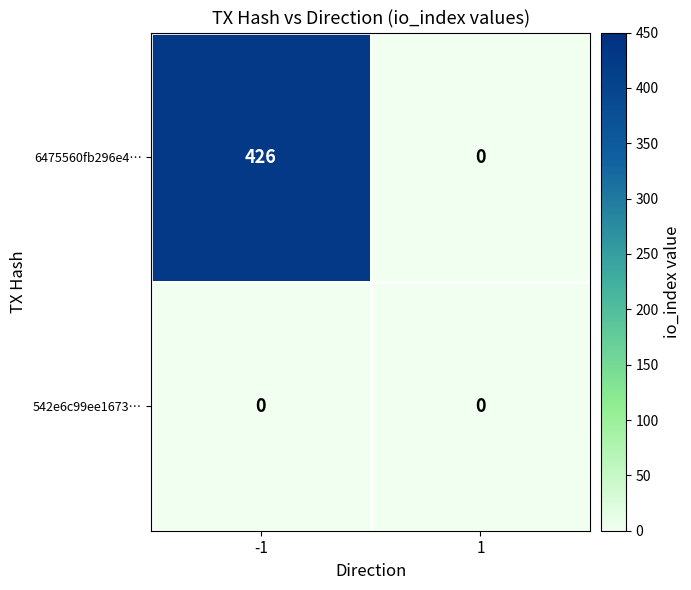

Between -1 and 1, which series saw the biggest shift?

6475560fb296e4…